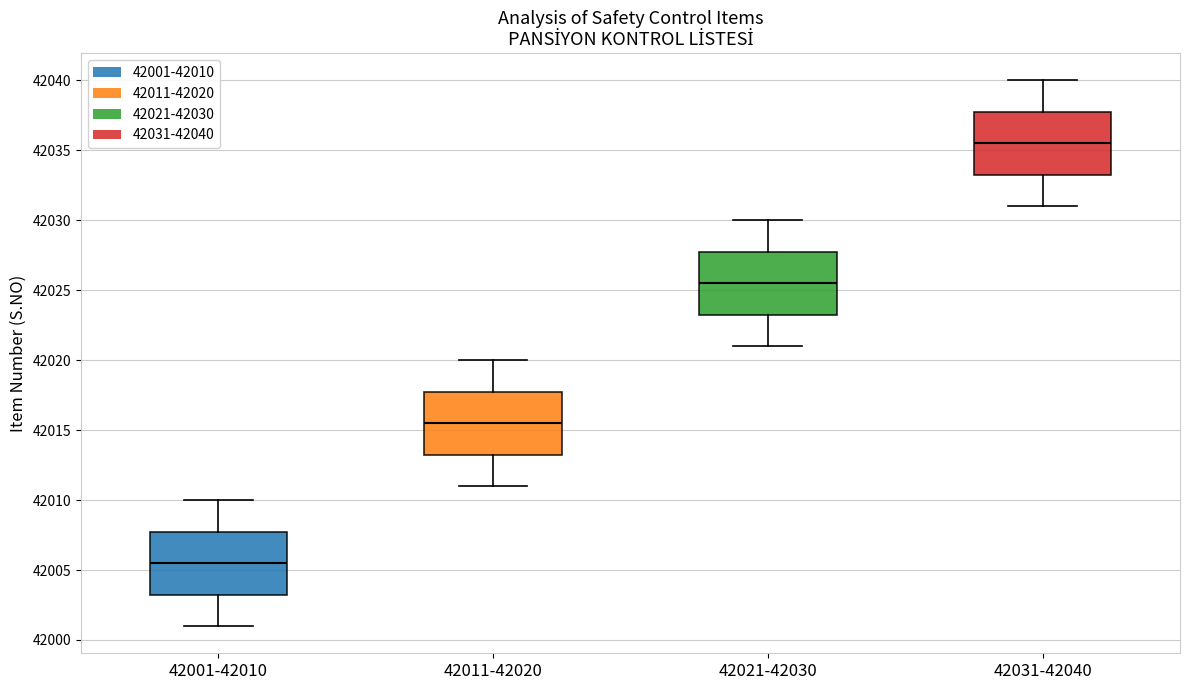

Reading left to right, transcribe this box plot: for each box, give where its median line is, the range the box spans, and where its two whiskers end, as read against the y-axis. The values are not printed on the chart, so give them approximately, as read against the axis.

42001-42010: median 42005.5, box 42003.5 to 42008.0, whiskers 42001.0 to 42010.0
42011-42020: median 42015.5, box 42013.5 to 42018.0, whiskers 42011.0 to 42020.0
42021-42030: median 42025.5, box 42023.5 to 42028.0, whiskers 42021.0 to 42030.0
42031-42040: median 42035.5, box 42033.5 to 42038.0, whiskers 42031.0 to 42040.0